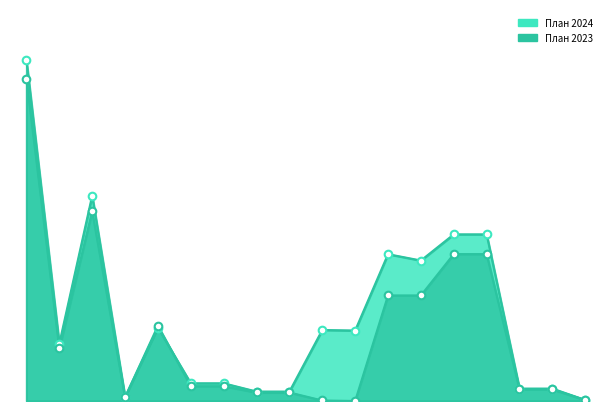

What is the total value across all series at 4?

2897253.7